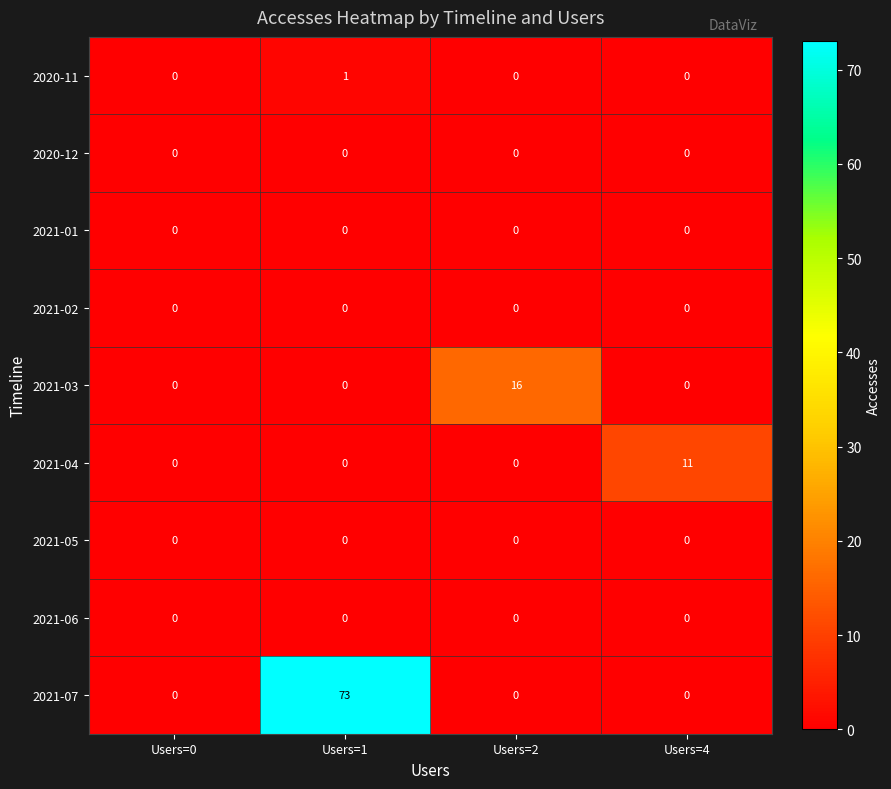

Which series changed the most between Users=0 and Users=2?

2021-03